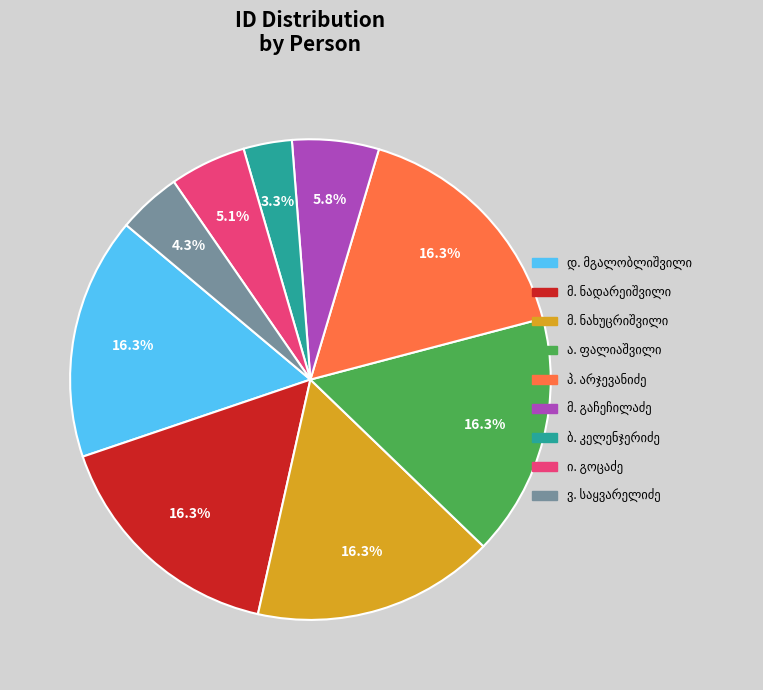

Is there a majority slice in this chart?

No